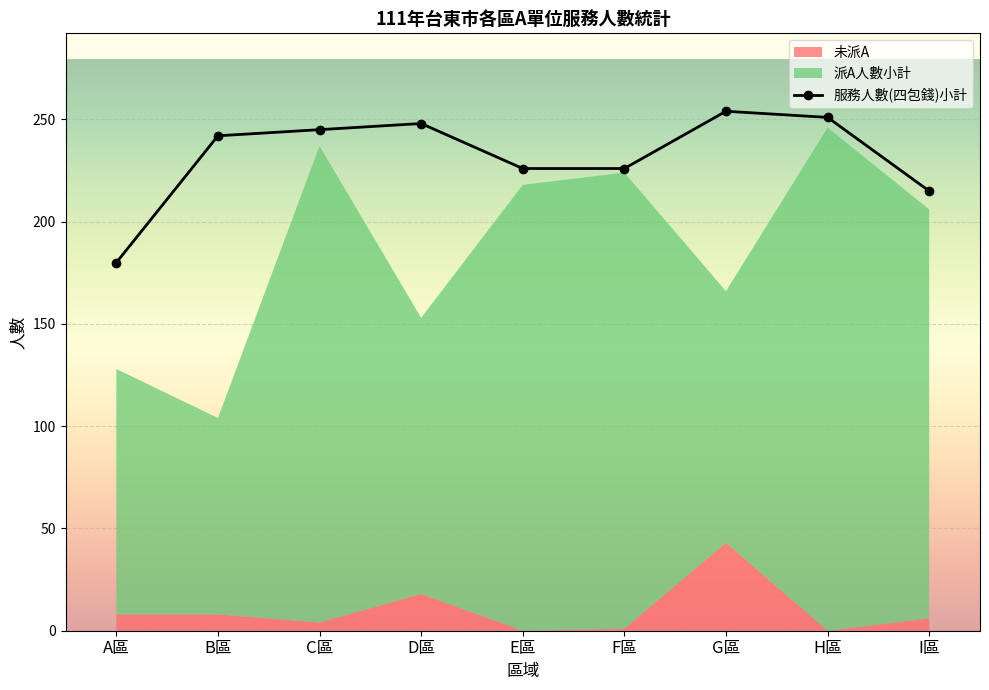

At E區, list the series in order from smallest to largest.

未派A, 派A人數小計, 服務人數(四包錢)小計